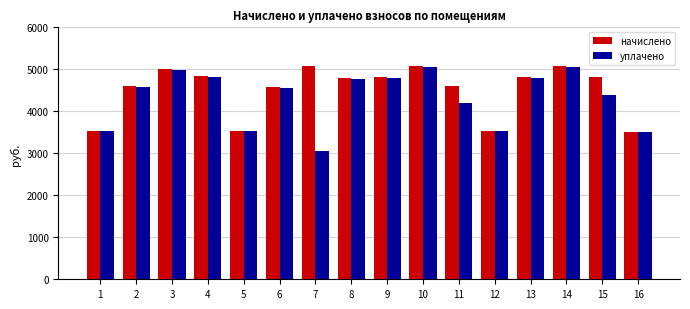

How many bars are there in each group?

2